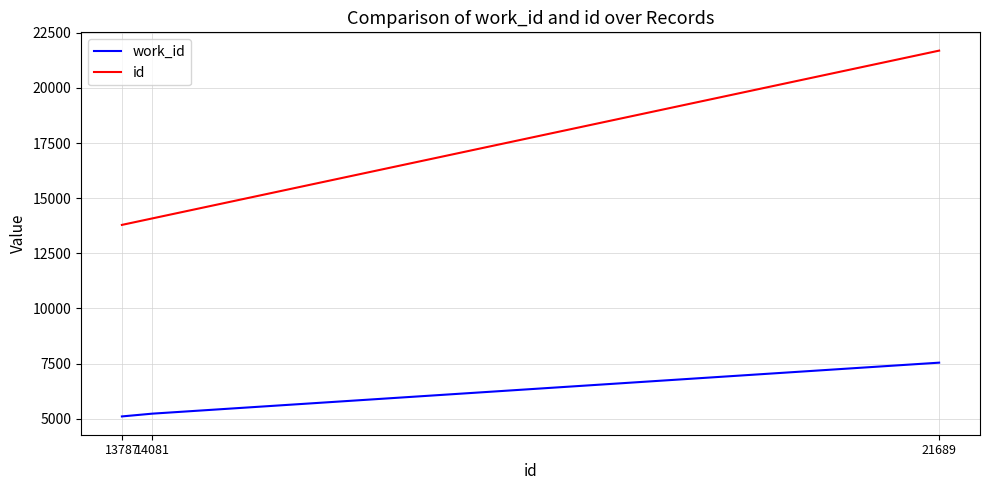

How many lines are shown in the chart?

2